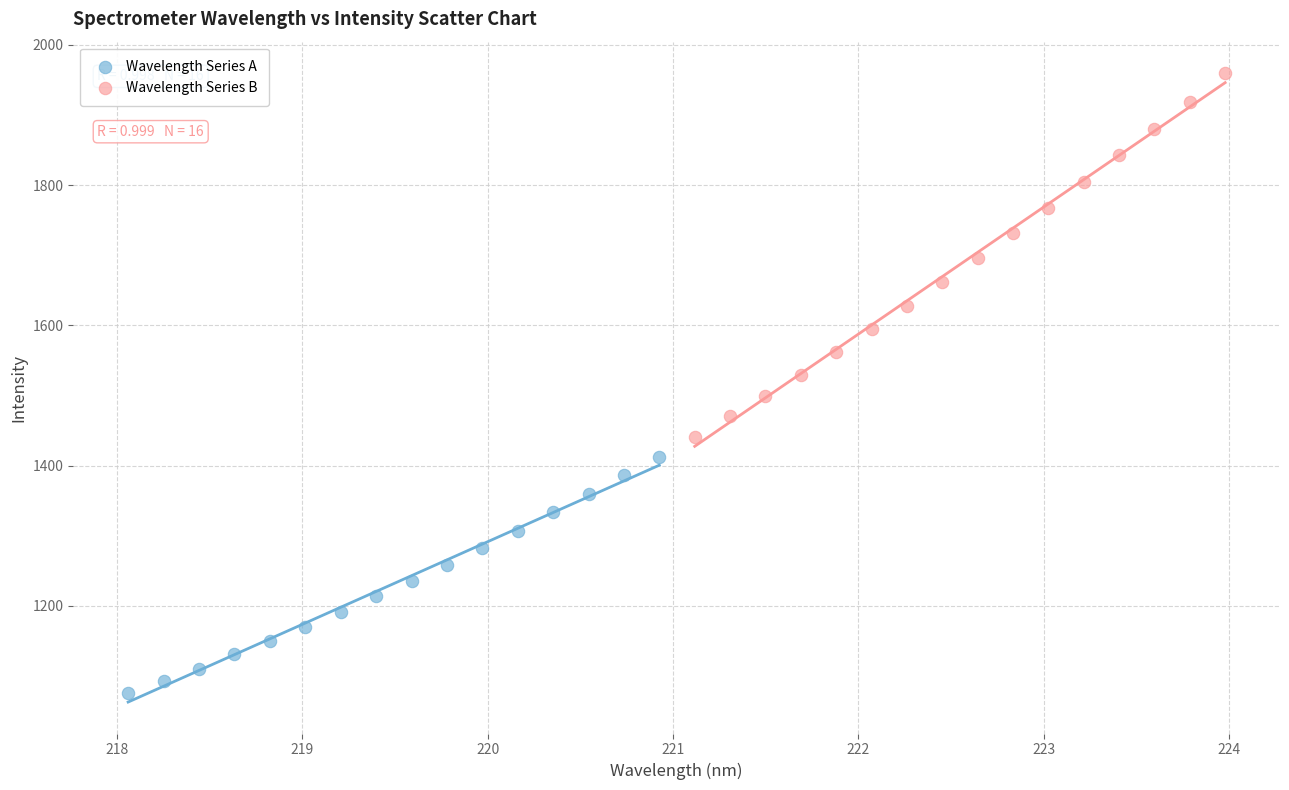

Which series reaches the minimum Y coordinate?

Wavelength Series A